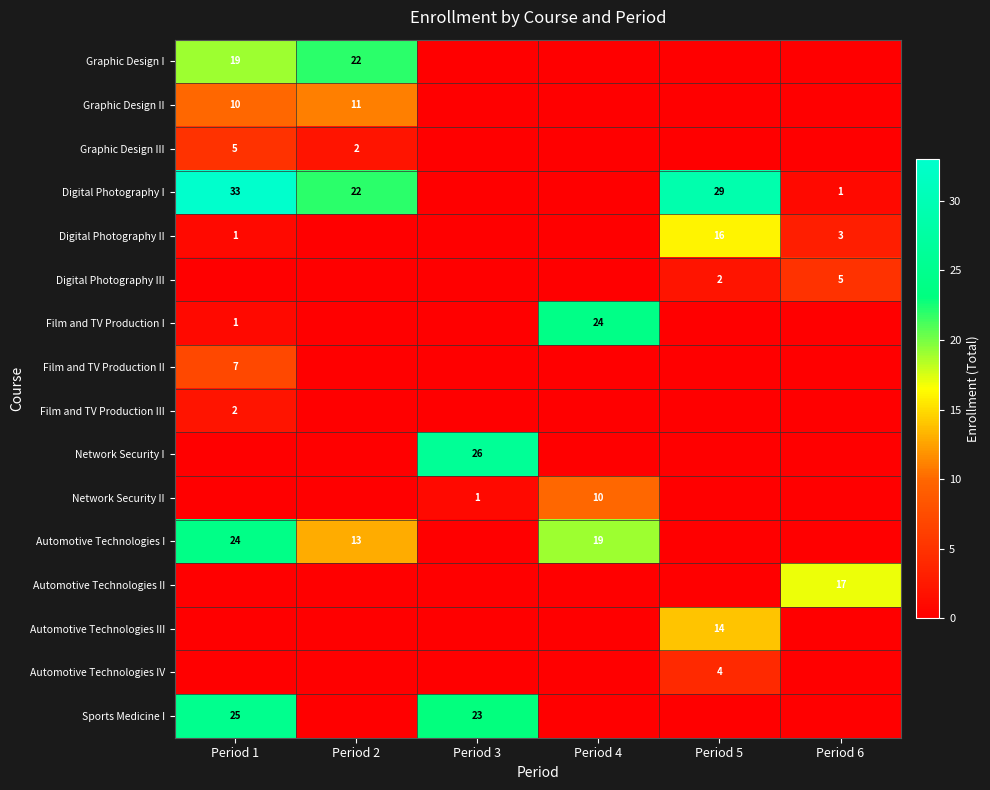

True or false: Network Security I has a value of 26 at Period 3.

True